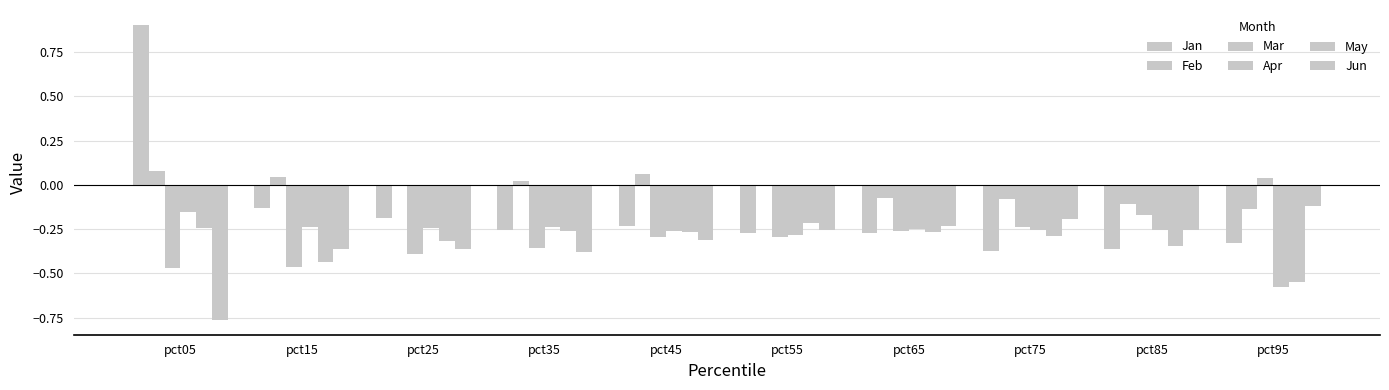

Are the bars horizontal?

No